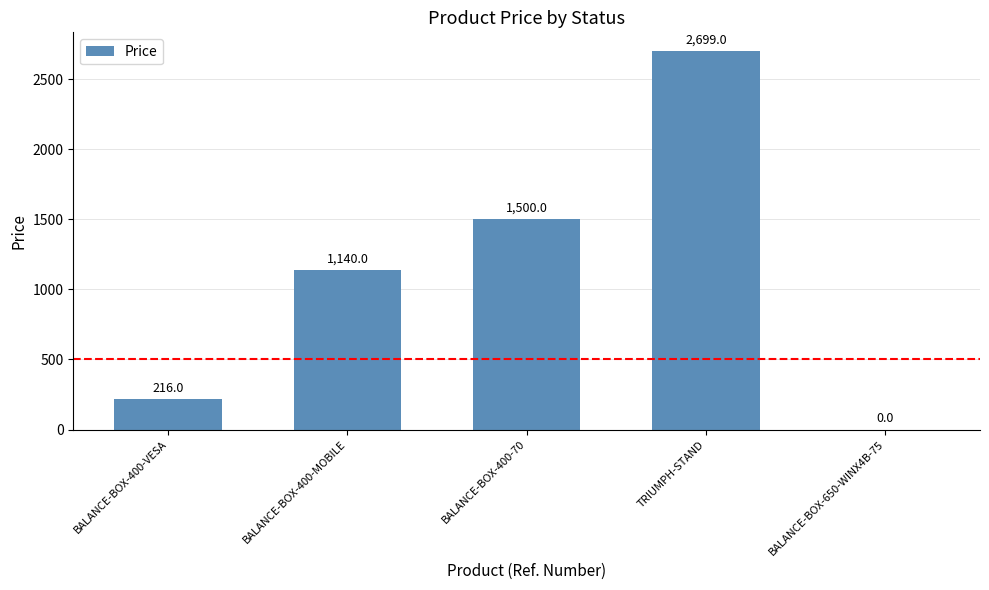

Which label corresponds to the largest value in the chart?

TRIUMPH-STAND